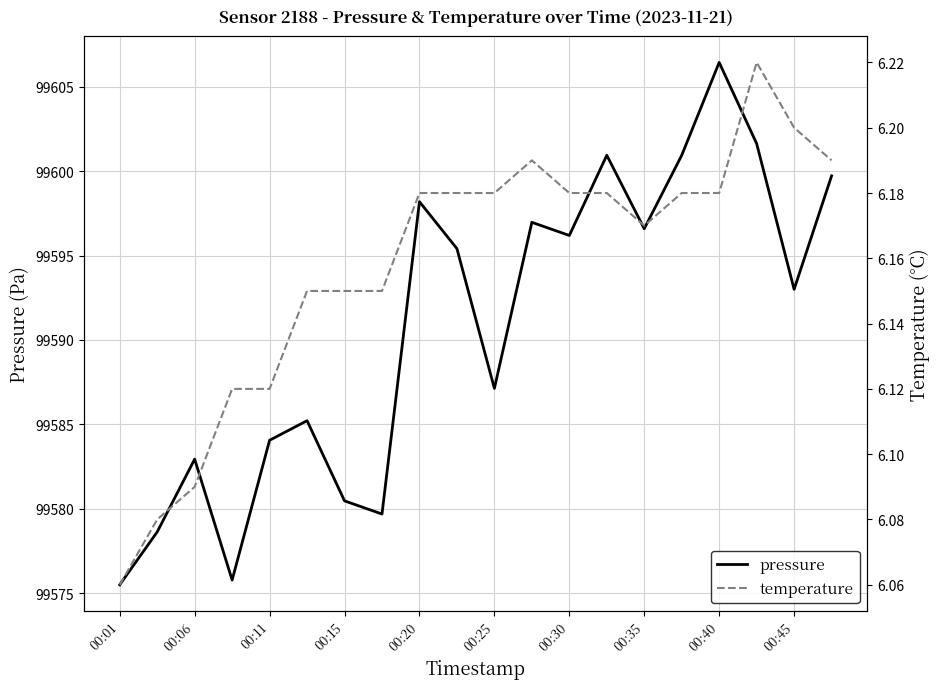

True or false: temperature and pressure intersect in this chart.

False